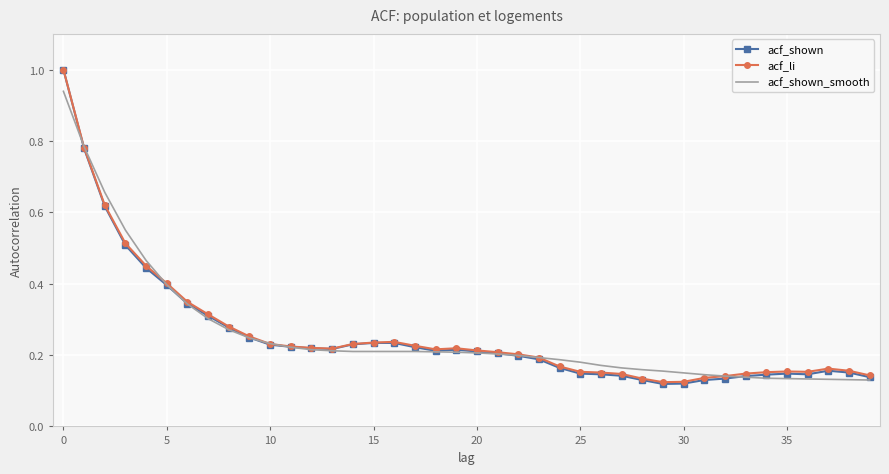

Which series has the largest range (max minus min)?

acf_shown